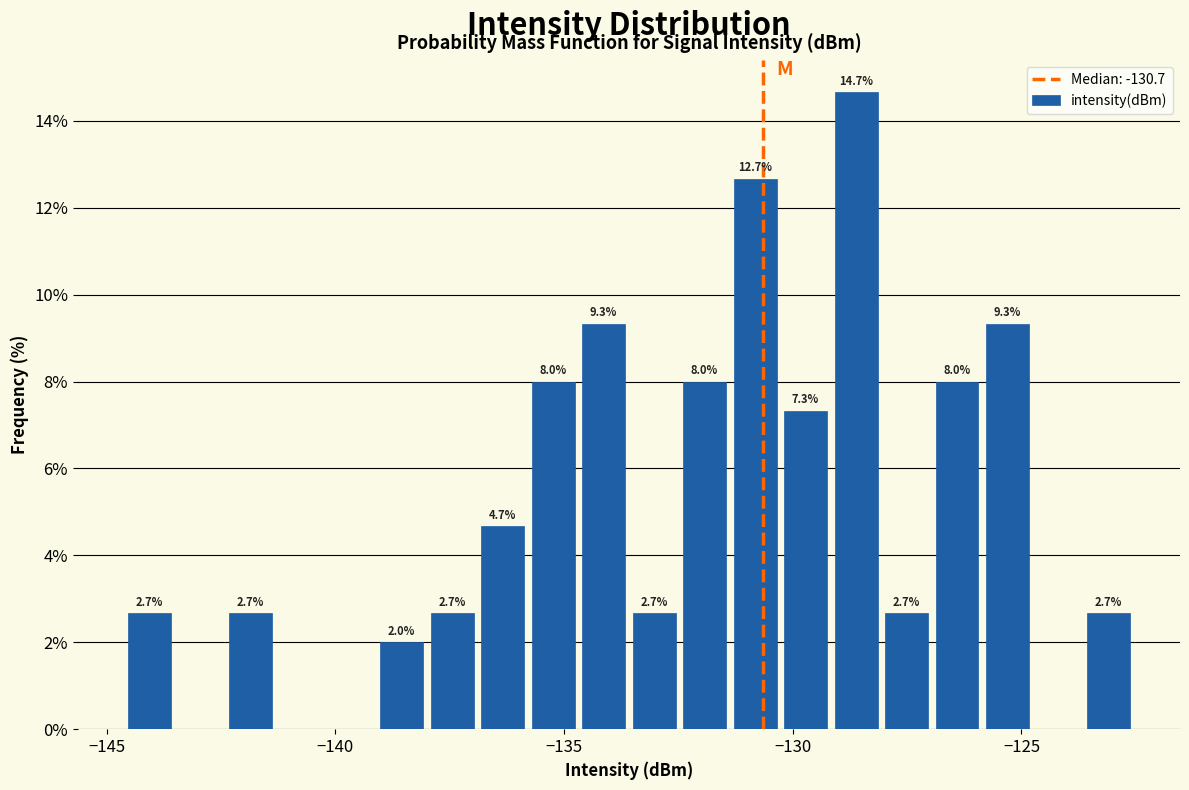

Around what value on the x-axis is the tallest bar? Give the approximate position of its centre, as read against the axis.

-128.5